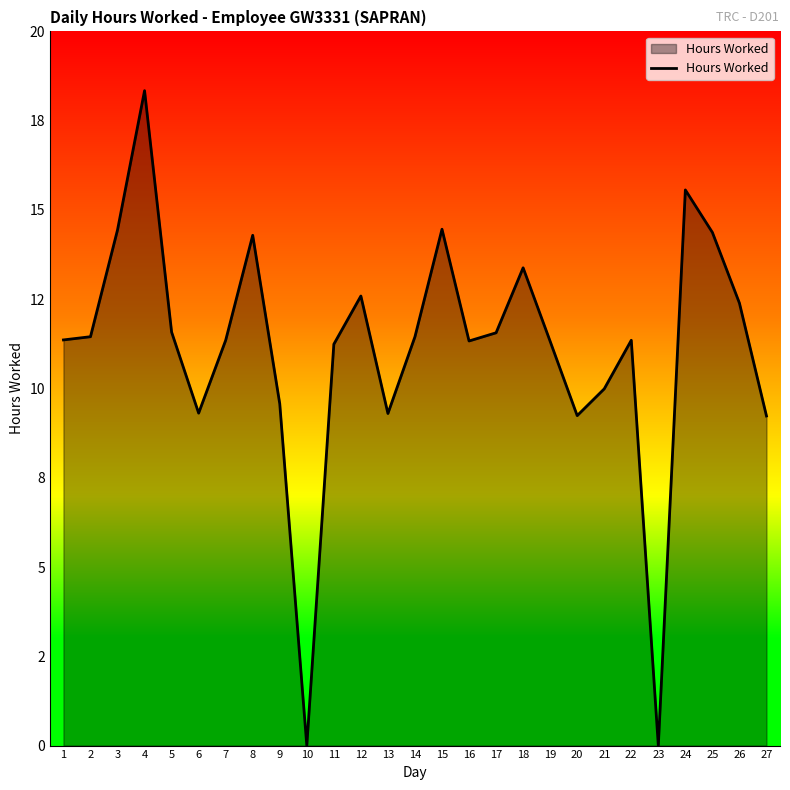

Does the chart display data point markers on the line(s)?

No